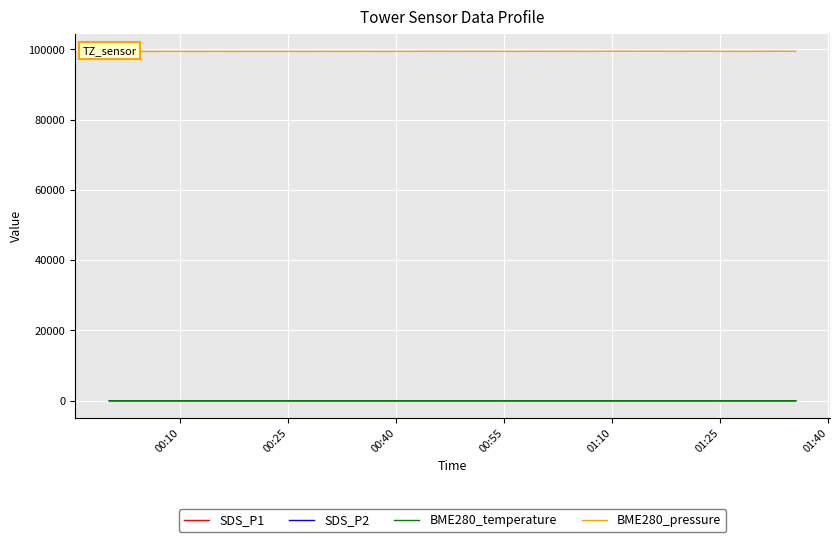

Which series has the largest range (max minus min)?

BME280_pressure